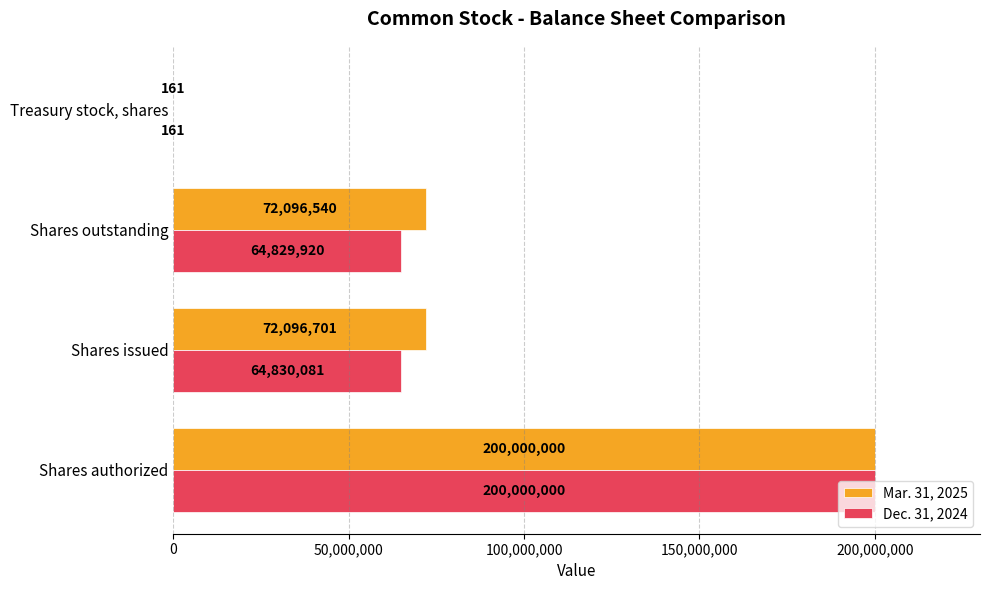

Between Shares issued and Treasury stock, shares, which series saw the biggest shift?

Mar. 31, 2025